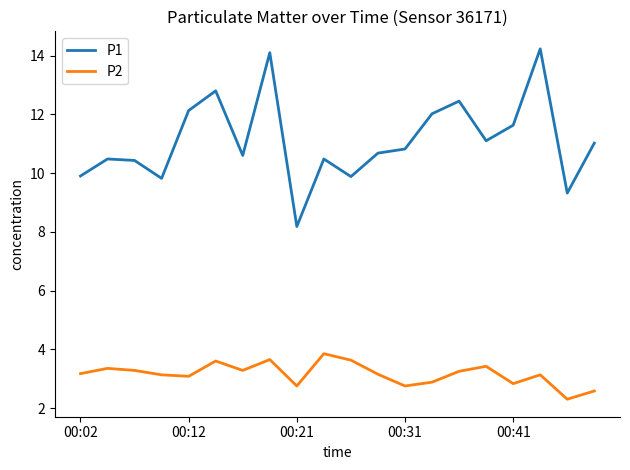

What is the maximum value for P1?

14.2